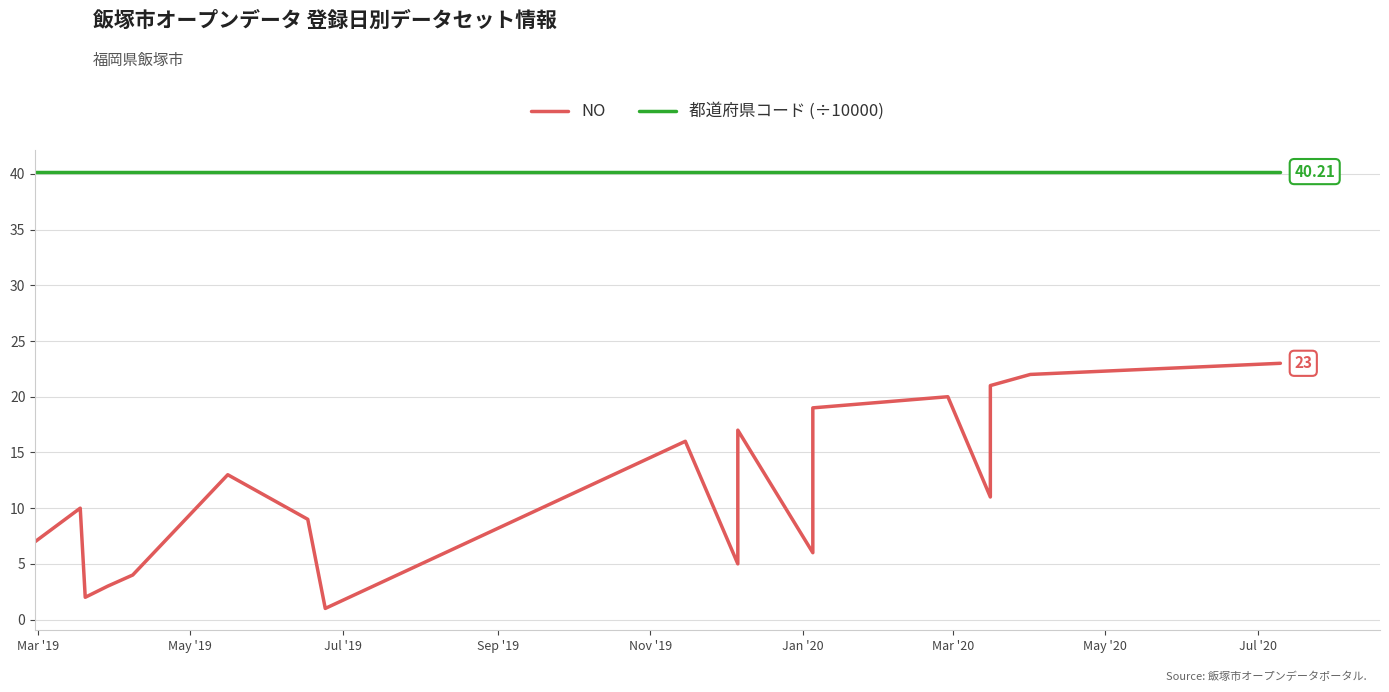

What is the sum of all 都道府県コード (÷10000) values?

844.3